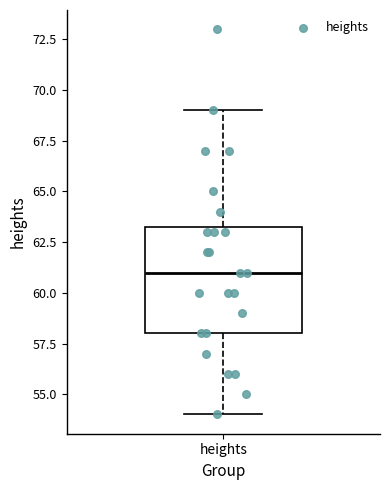

Transcribe this box plot: give where the median line is, the range the box spans, and where the two whiskers end, as read against the y-axis. The values are not printed on the chart, so give them approximately, as read against the axis.

median 61.0, box 58.0 to 63.5, whiskers 54.0 to 69.0